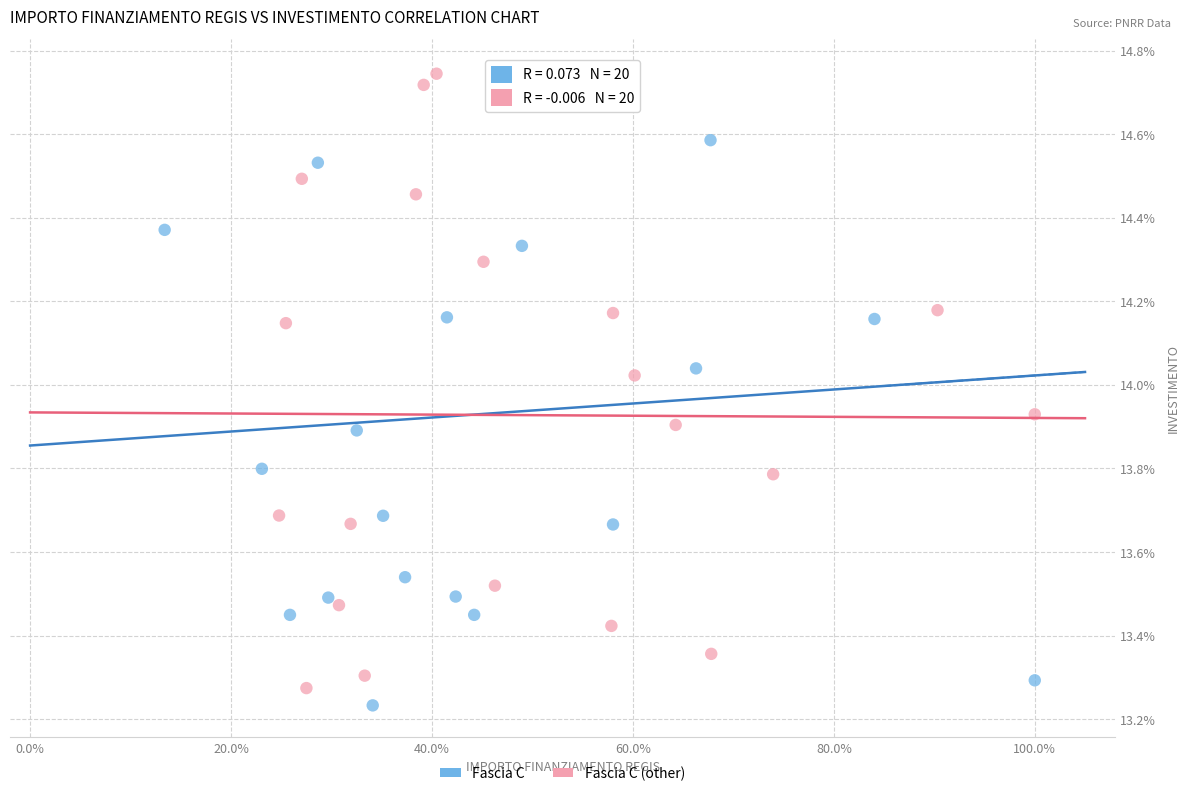

What are all the series names shown in the legend?

Fascia C, Fascia C (other)